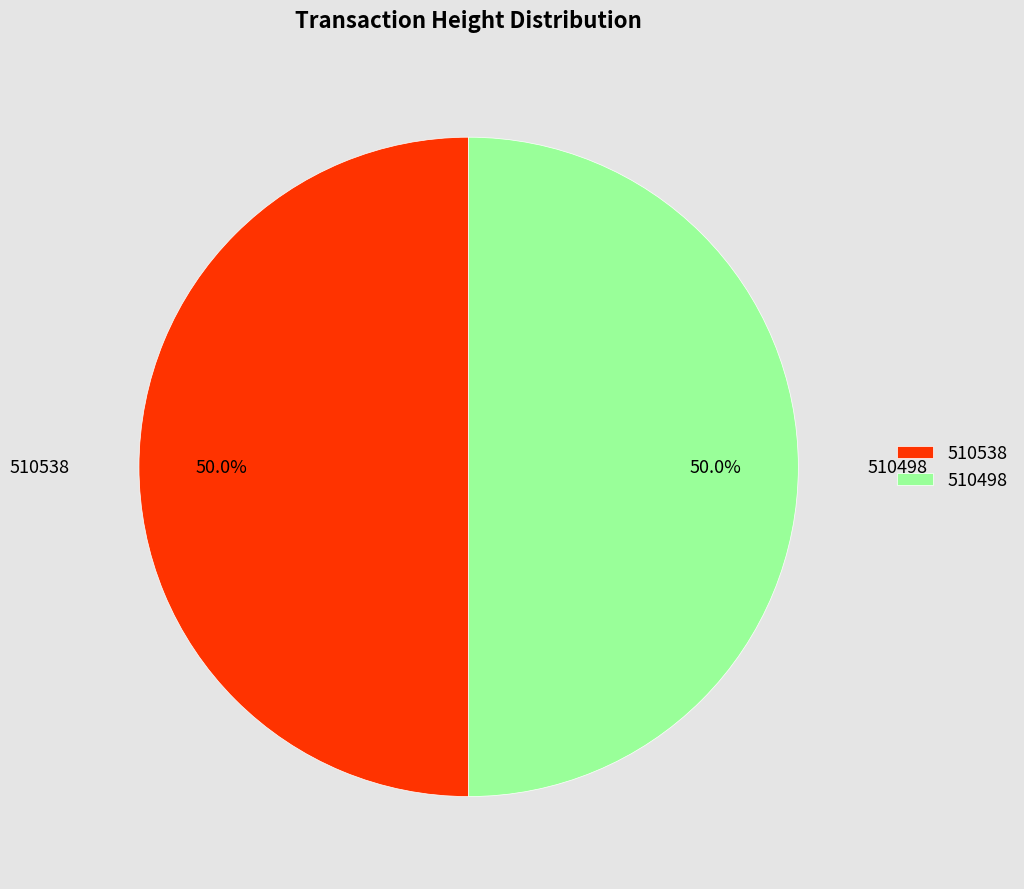

How many slices are in this pie chart?

2